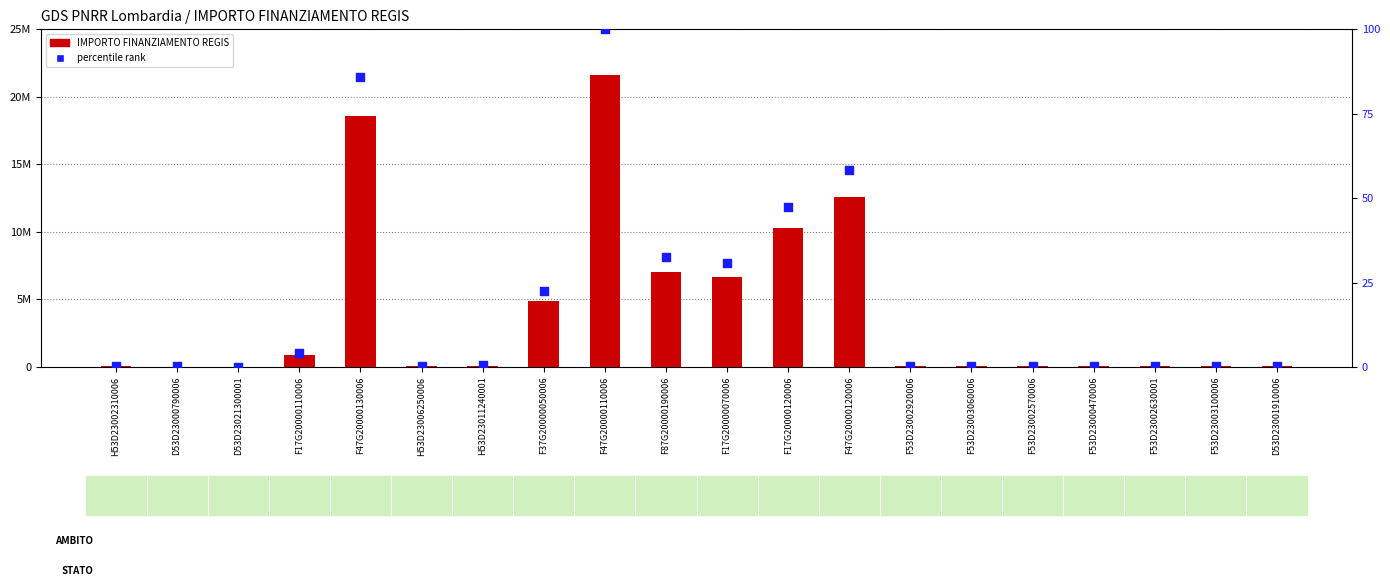

What is the total value across all series at F53D23003100006?

73886.9